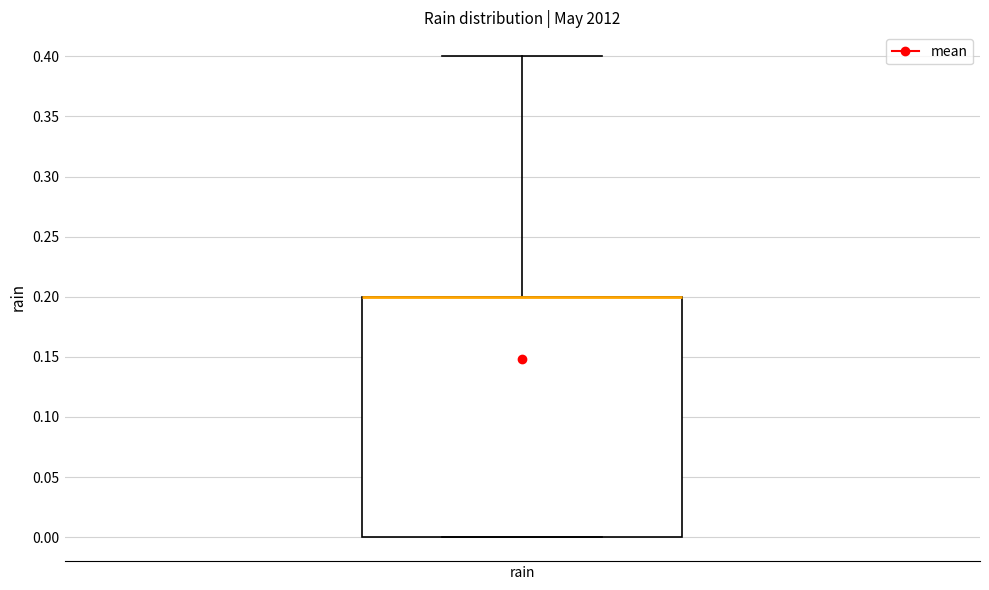

Read this box plot against the y-axis: the position of the median line, the range covered by the box, and the ends of both whiskers. The values are not printed on the chart, so give them approximately, as read against the axis.

median 0.2 (drawn on the box's upper edge), box 0.0 to 0.2, whiskers 0.0 to 0.4